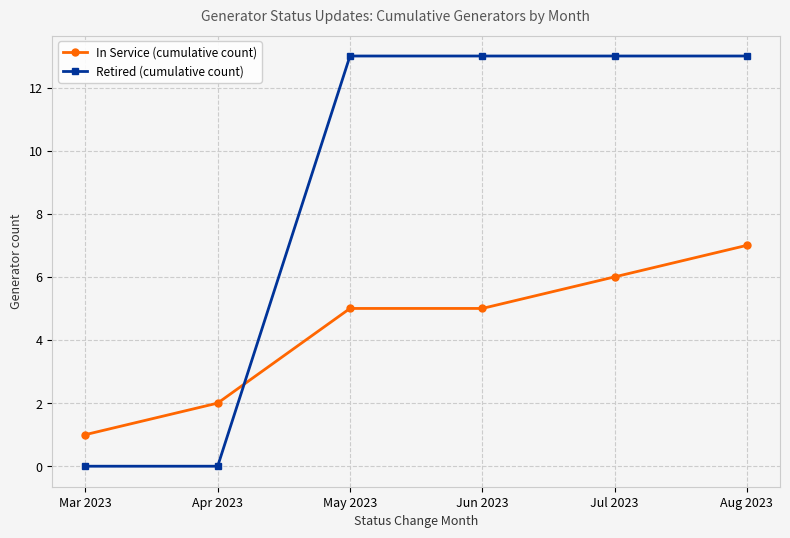

What is the label of the 6th point from the left?

Aug 2023